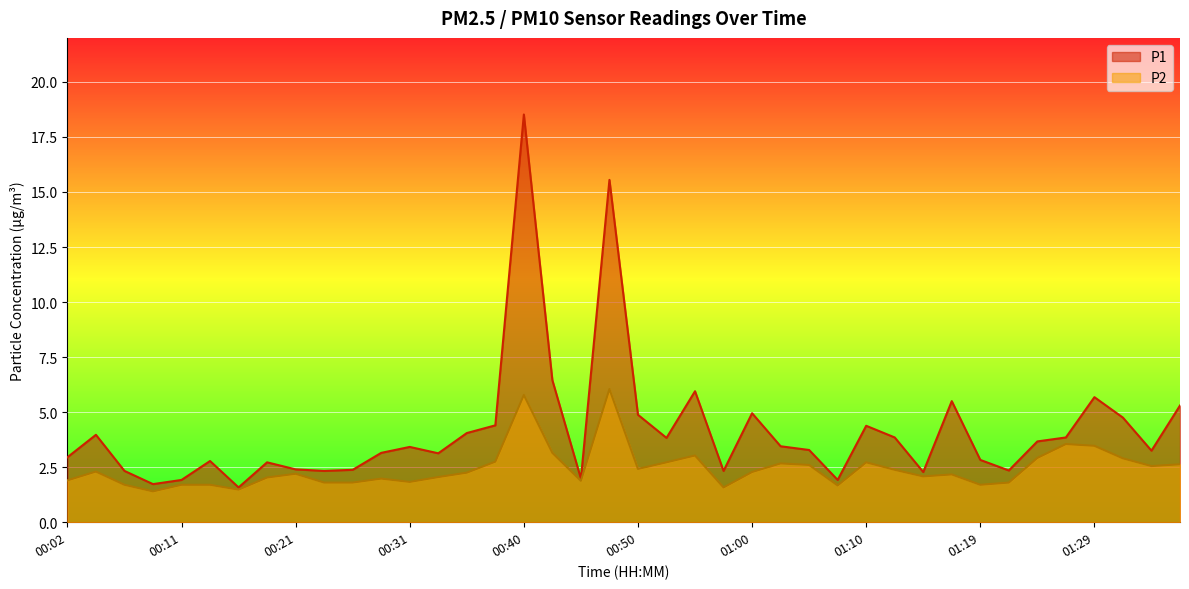

At how many categories does at least one series exceed 17?

1